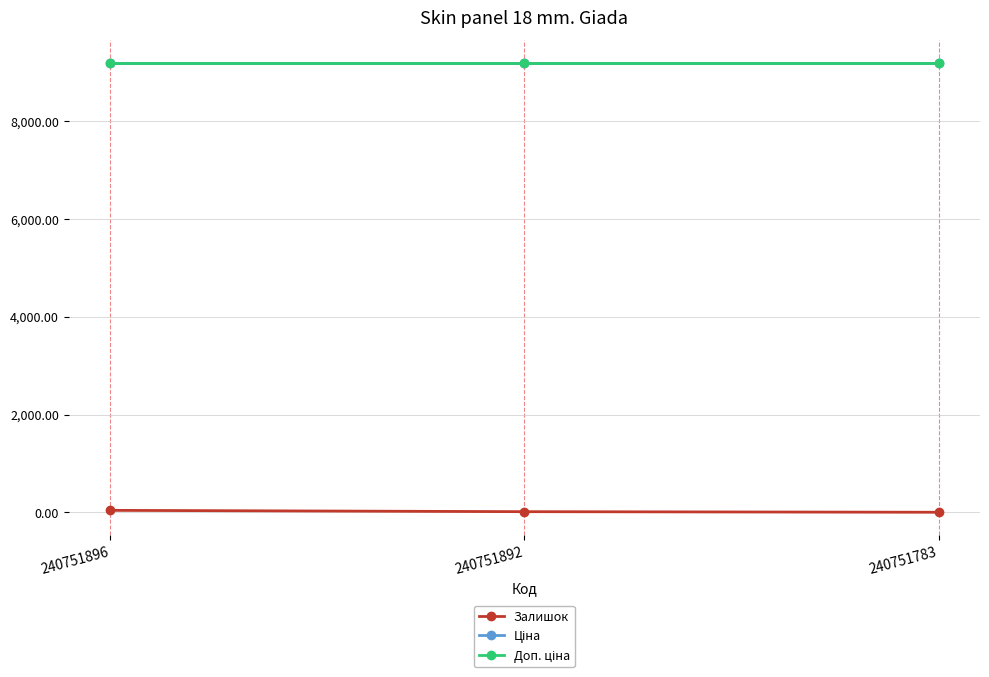

Is this an area chart (filled region under the line)?

No